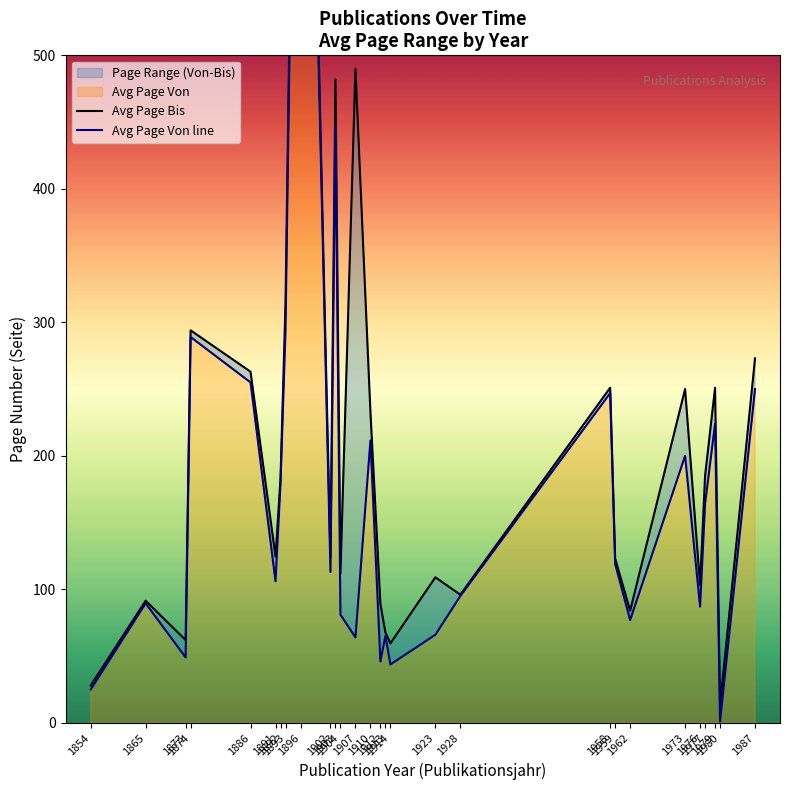

How many interior local valleys does the Publikationsjahr series have?

3